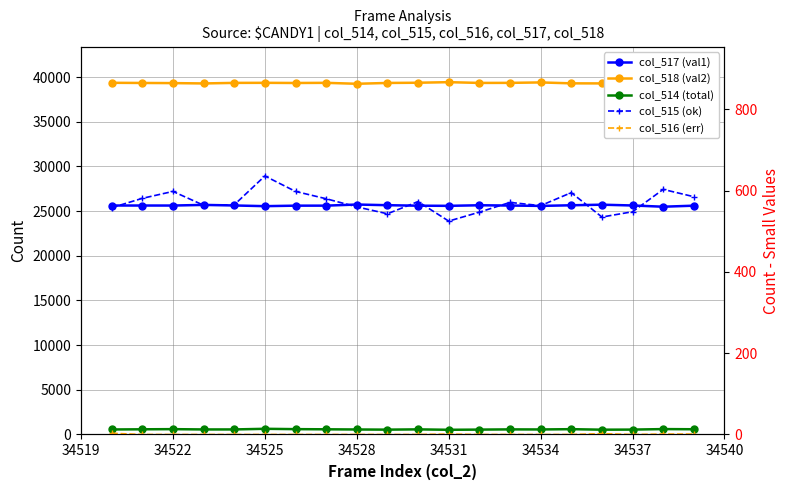

Does the chart have visible grid lines?

Yes